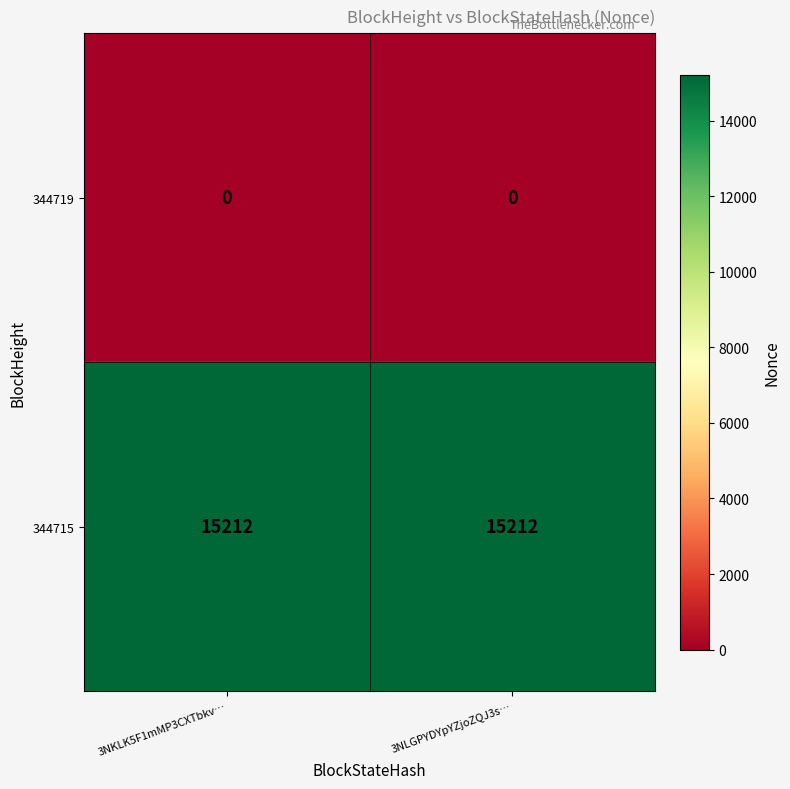

True or false: 344715 has a value of 24855 at 3NKLK5F1mMP3CXTbkv….

False